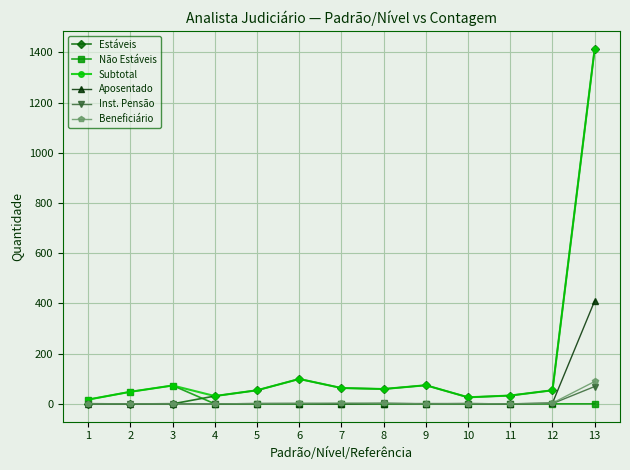

True or false: Não Estáveis and Estáveis cross at least once.

True